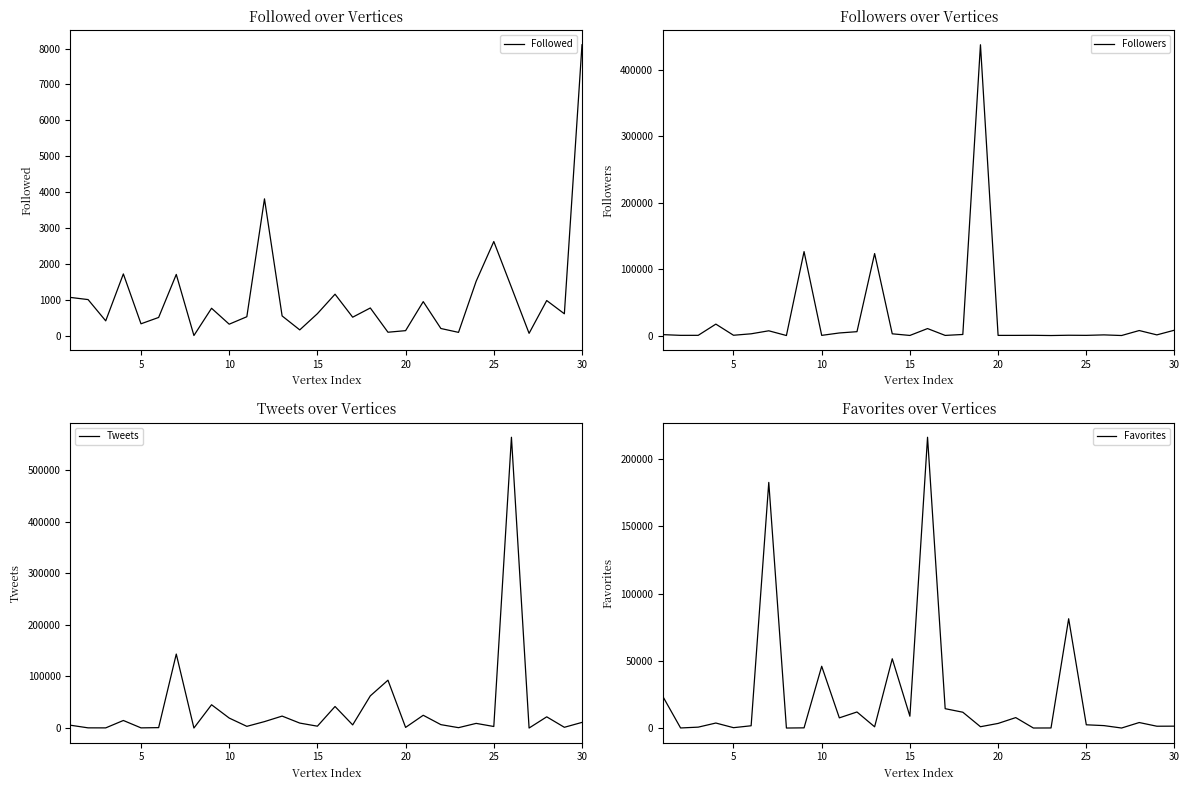

What is the maximum value shown in the chart?

563281